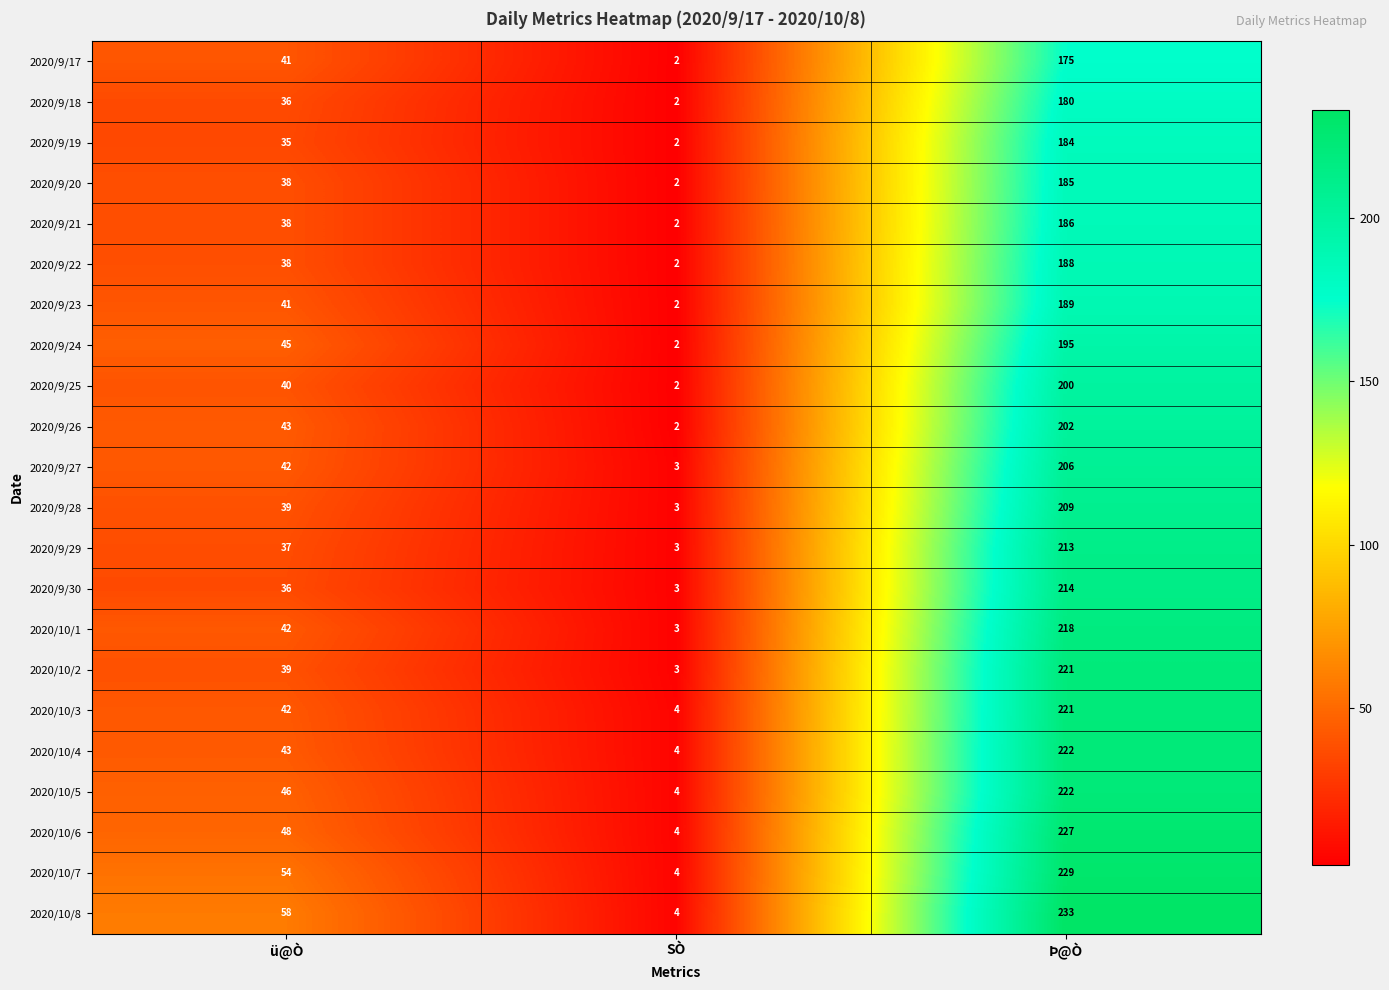

What is the spread (max minus min) of values at ü@Ò?

23